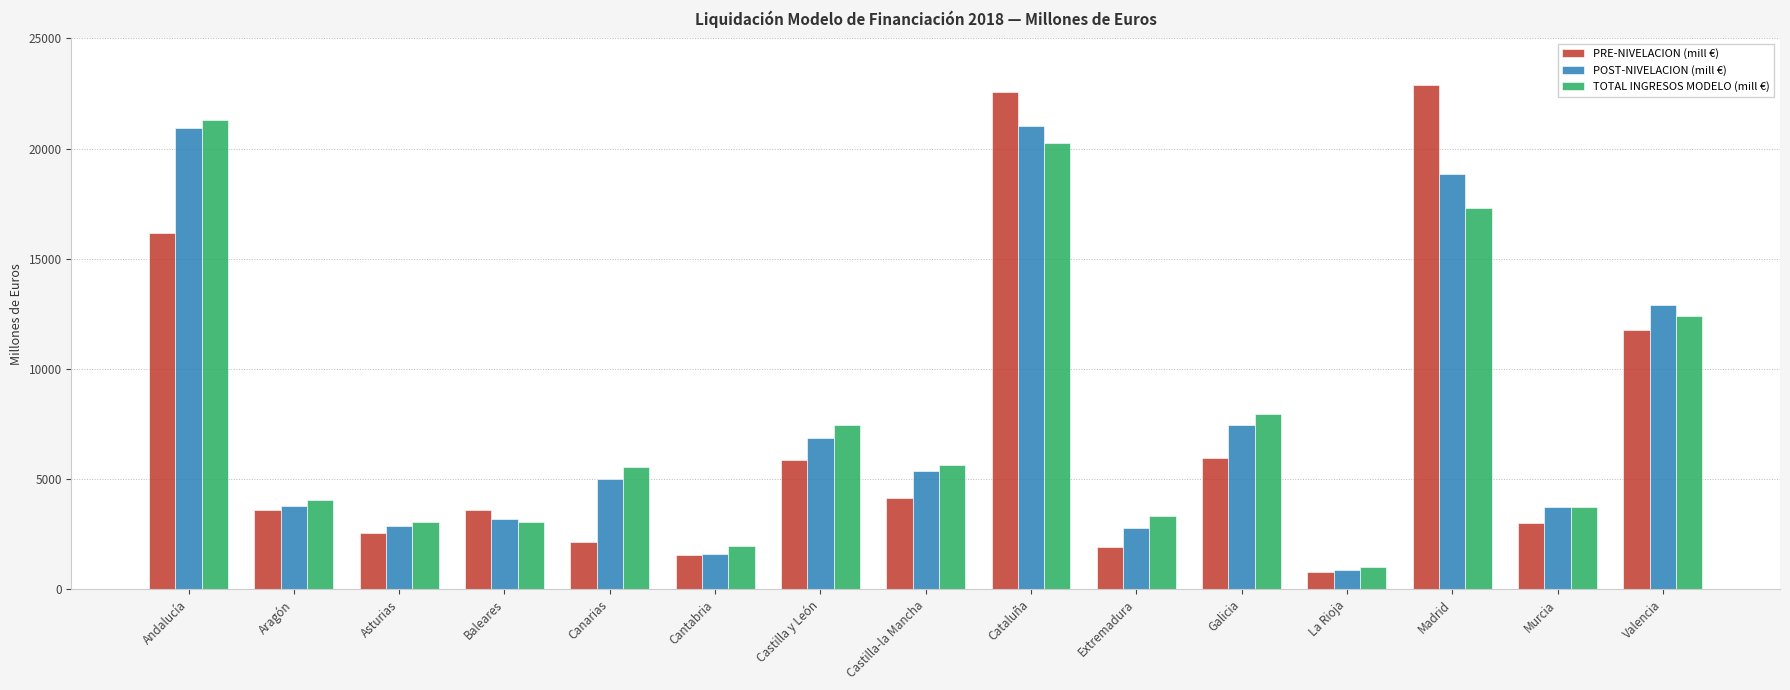

Is it true that PRE-NIVELACION (mill €) equals 5879.6 at Castilla y León?

True